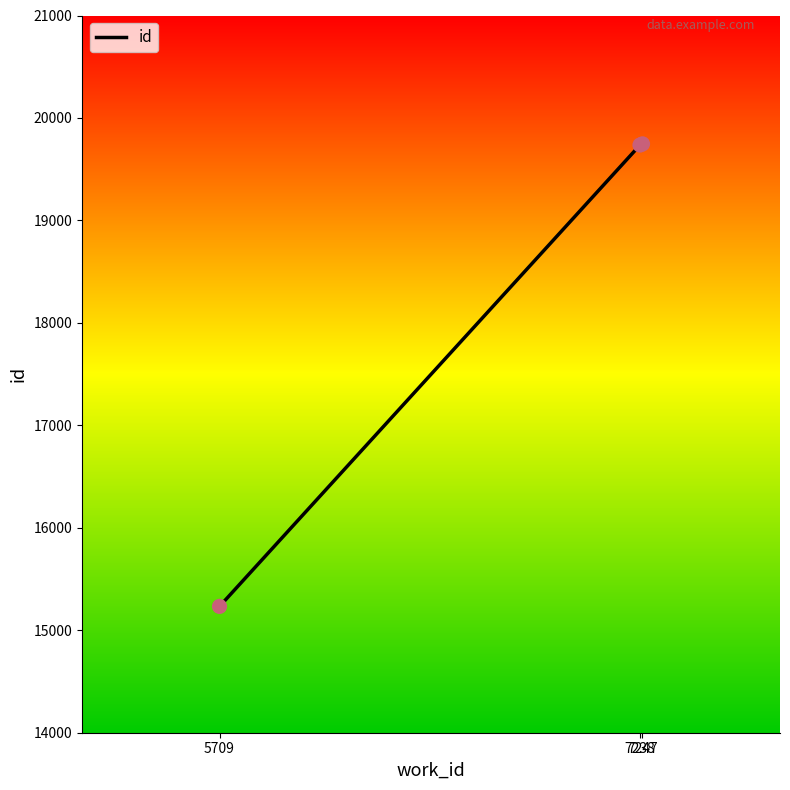

What is the change in value from 7238 to 7247?

+11